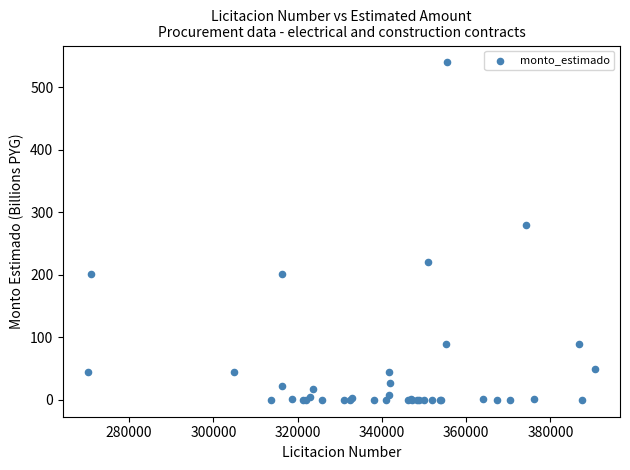

What Y value in the scatter plot is closest to 270?

280.5